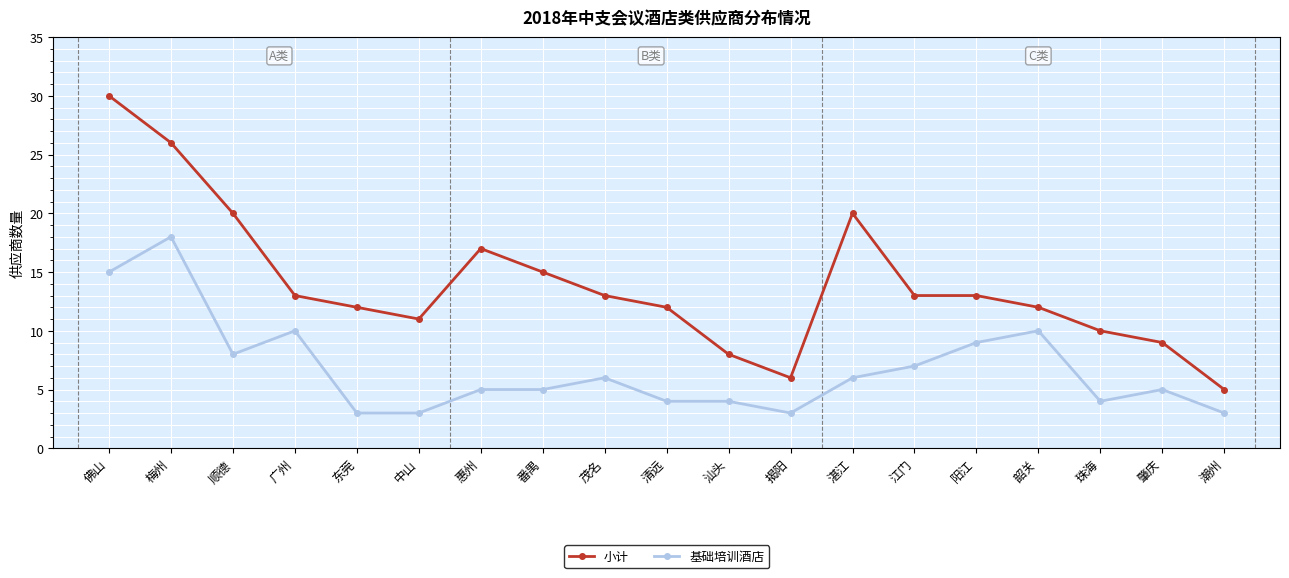

The 基础培训酒店 series shows 4 at 江门. True or false?

False